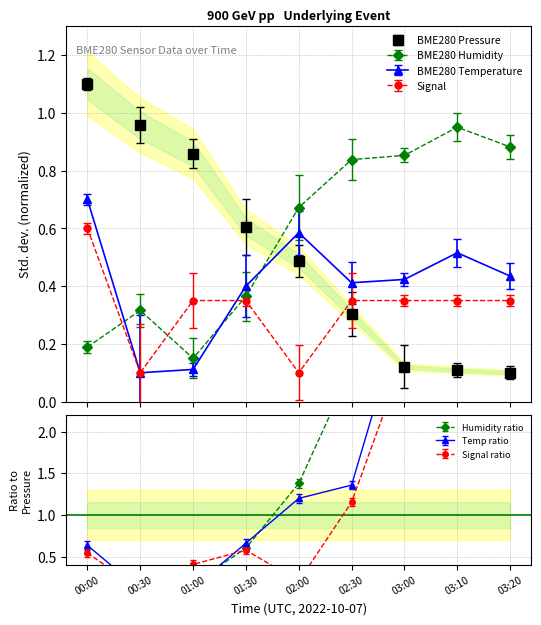

Count the number of data series in this chart.

4